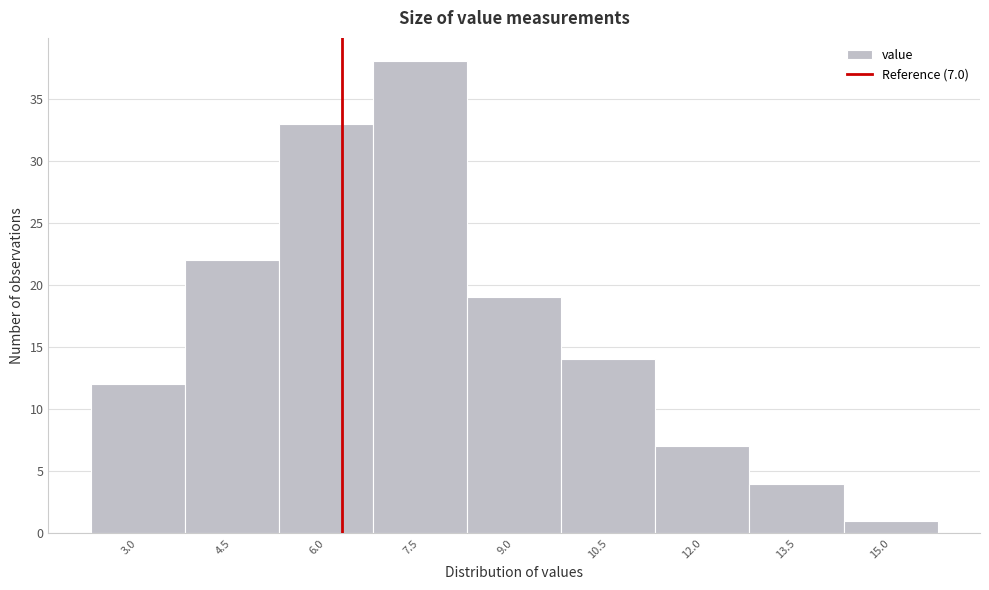

Reading left to right, what are all the values shown in this chart?

3.0=12	4.5=22	6.0=33	7.5=38	9.0=19	10.5=14	12.0=7	13.5=4	15.0=1